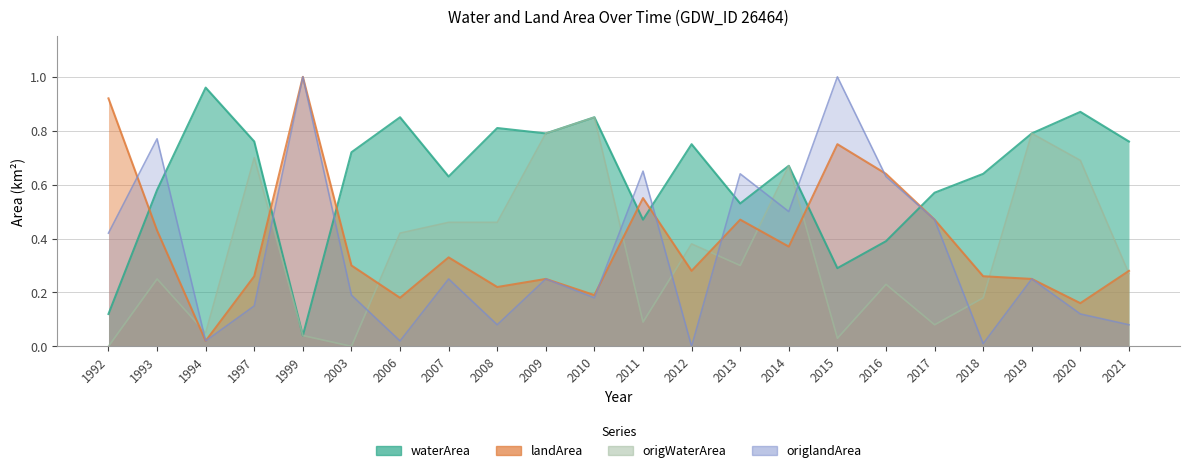

What is the value of the landArea point at the 11th from the left?

0.2